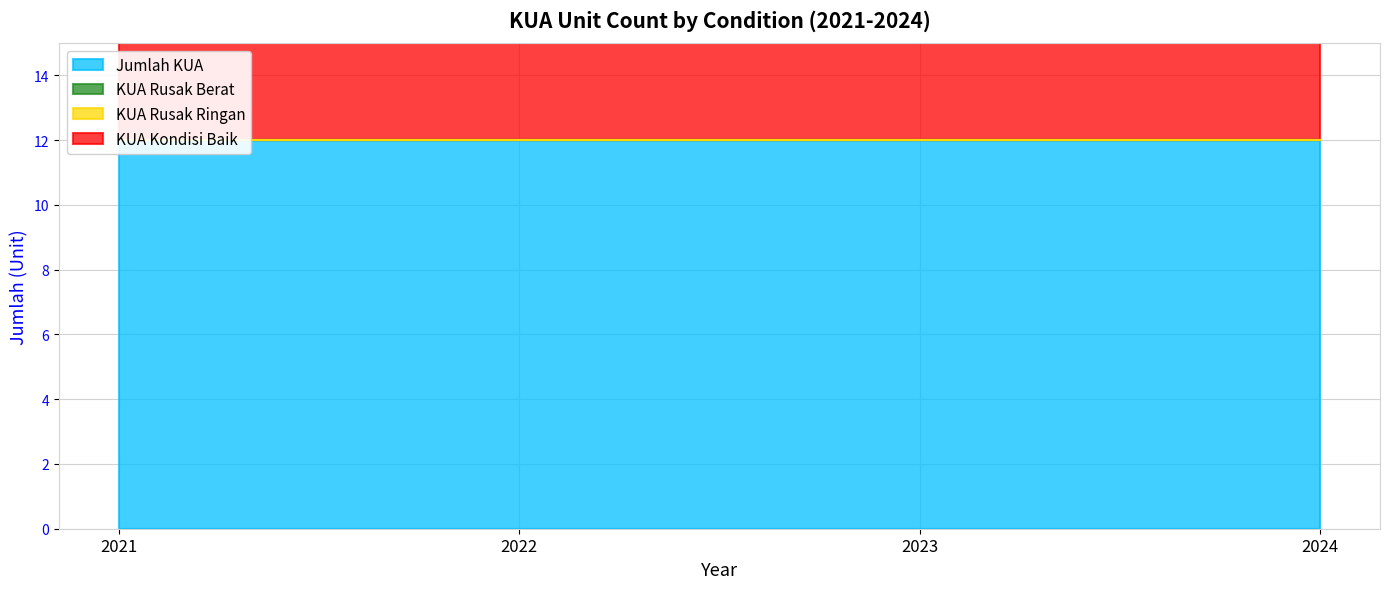

Where is KUA Kondisi Baik nearest to the value 12?

2021